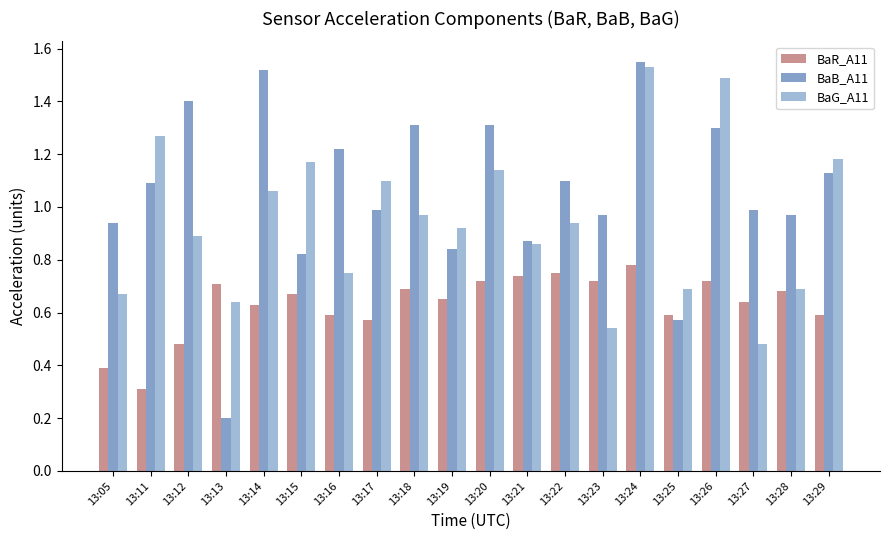

What is the difference between the highest and lowest values at 13:19?

0.3